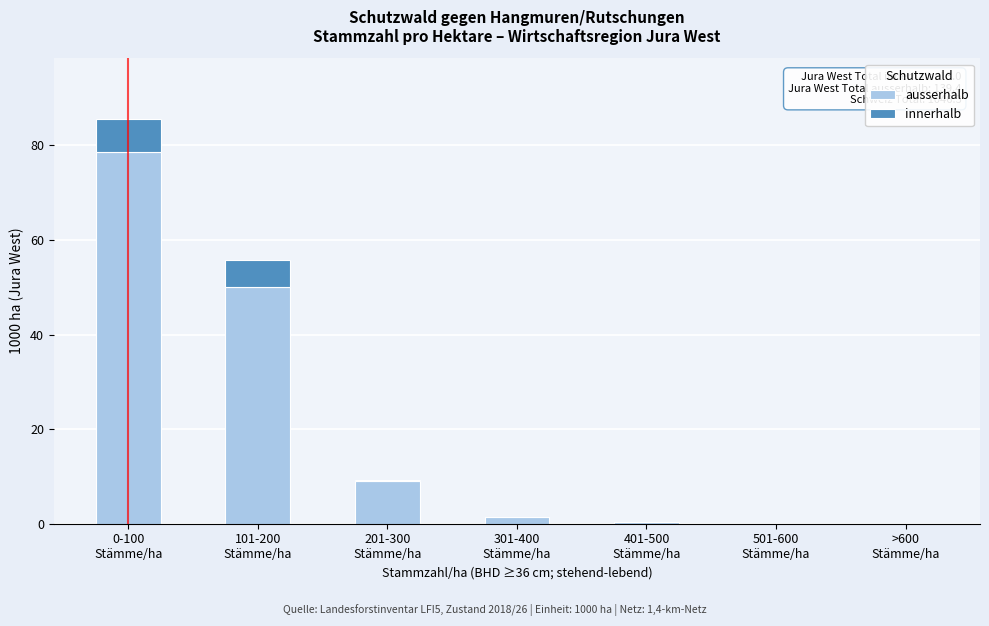

What is the highest value of the ausserhalb series?

78.6